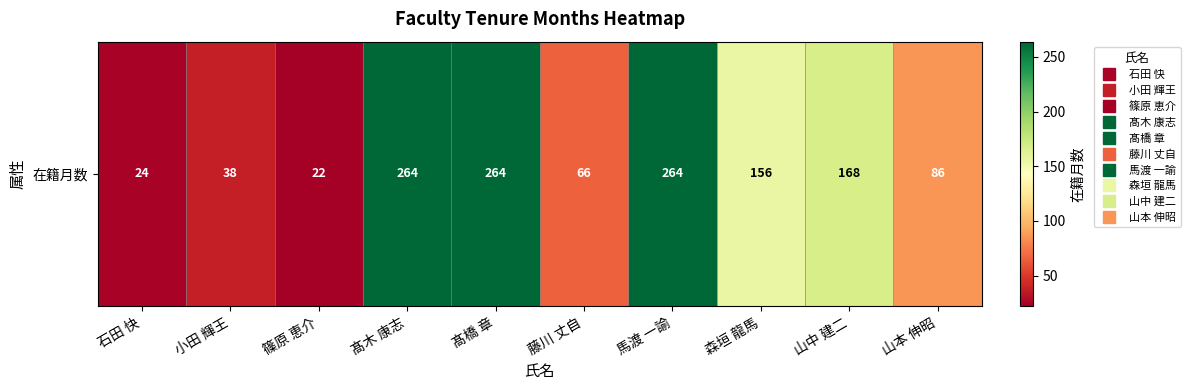

True or false: the data shows 234 at 山中 建二.

False